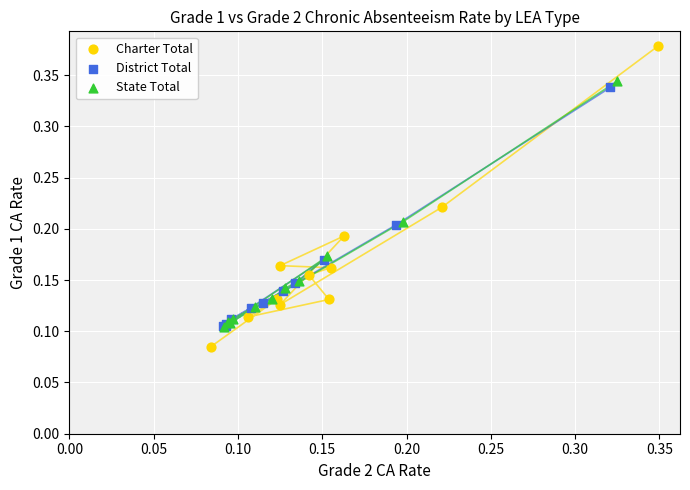

Which series has the largest Y range (max minus min)?

Charter Total